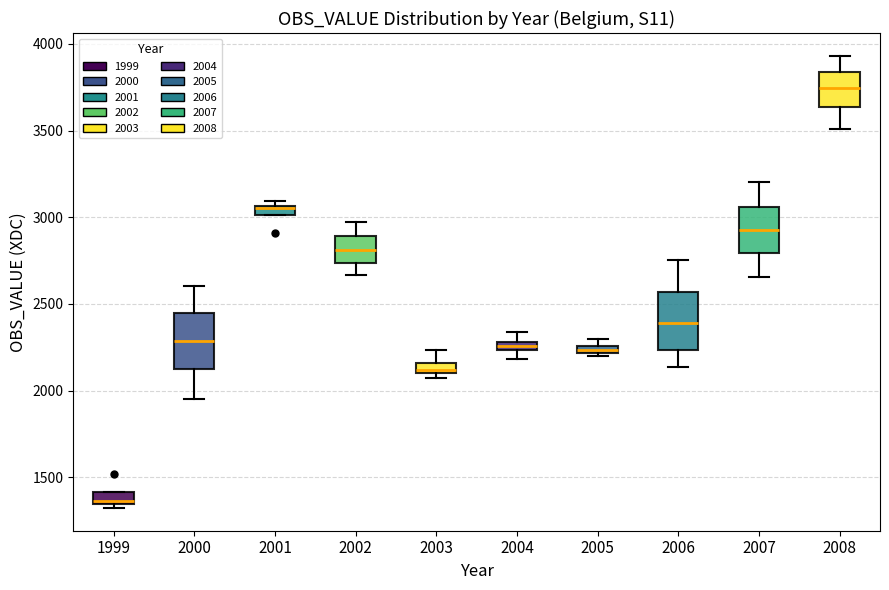

Which box has the lowest median line?

1999